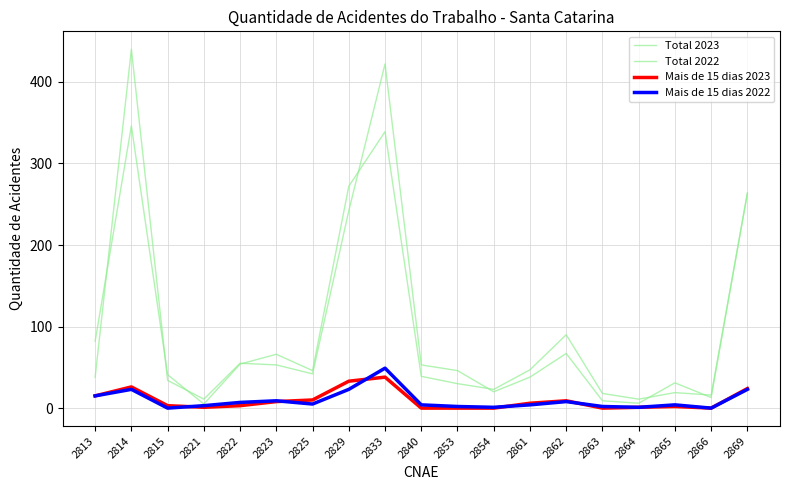

How many lines are shown in the chart?

4